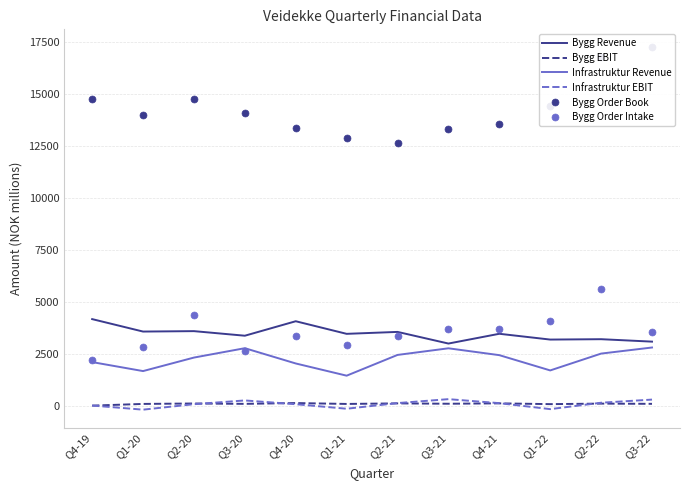

What is the difference between the maximum and minimum values in the Bygg Revenue series?

1173.0